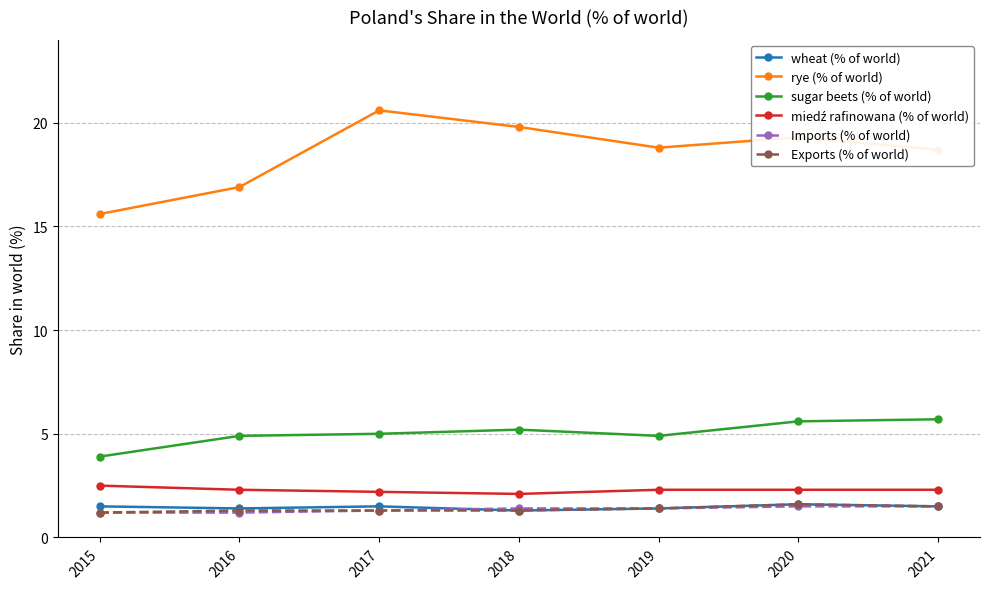

What is the value of the sugar beets (% of world) point at the 2nd from the left?

4.9